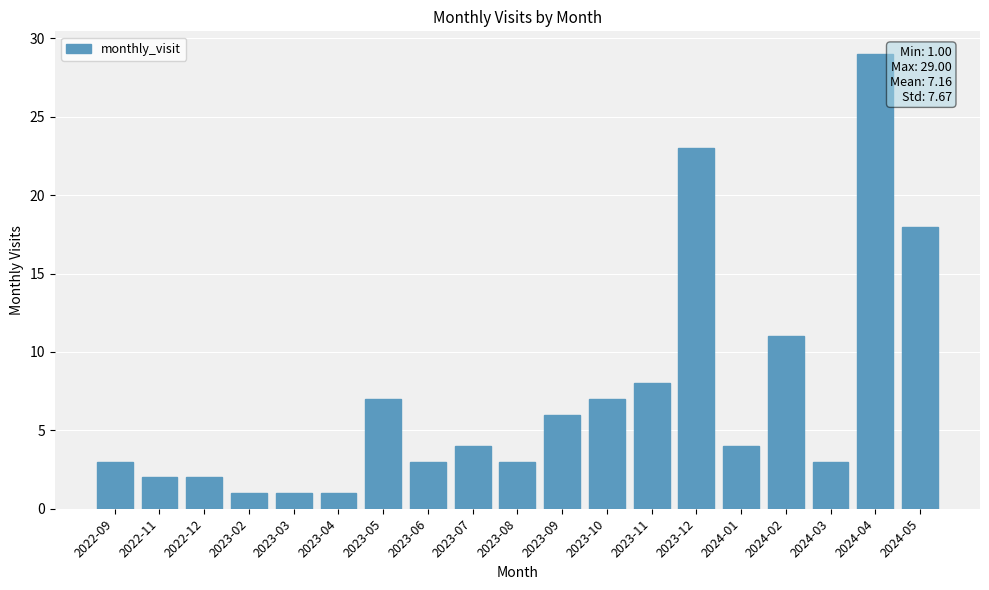

Does the chart contain stacked bars?

No